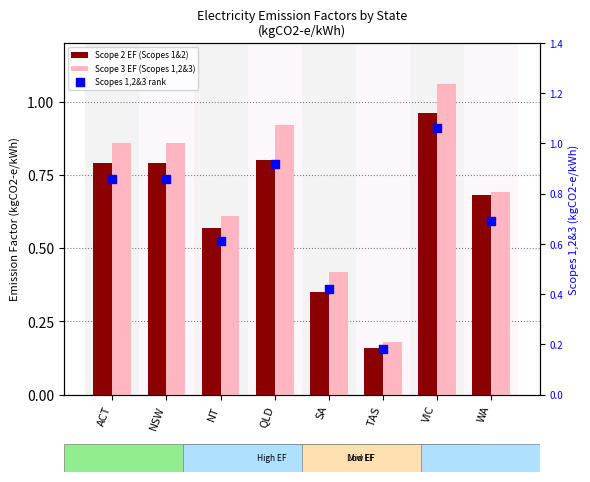

Which series has the largest Y range (max minus min)?

Scope 3 EF (Scopes 1,2&3)